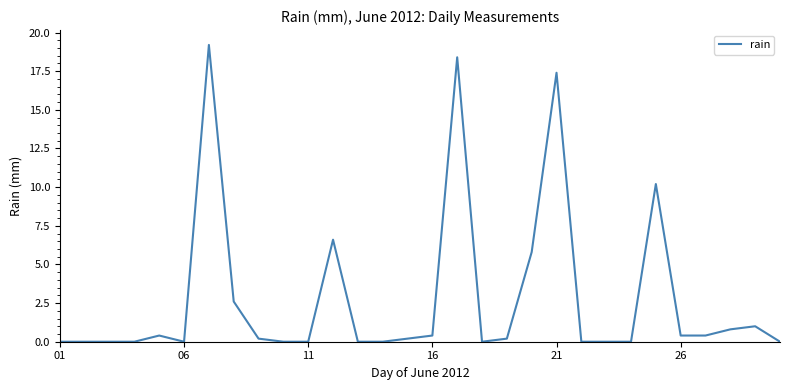

What is the difference between the maximum and minimum values?

19.2